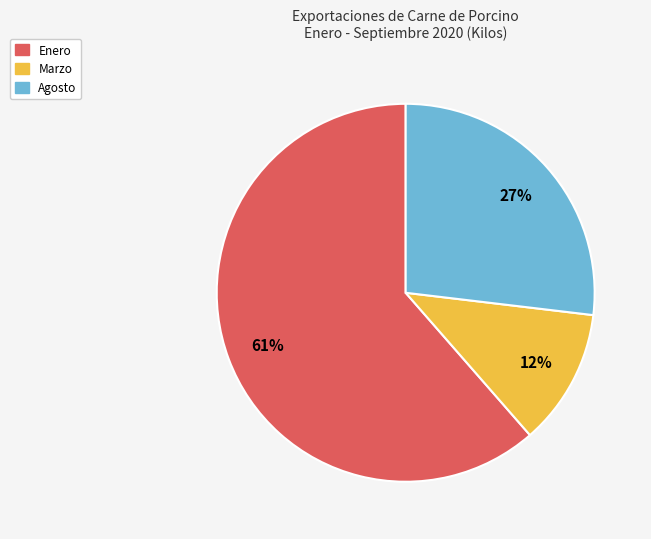

Which slice is the largest?

Enero